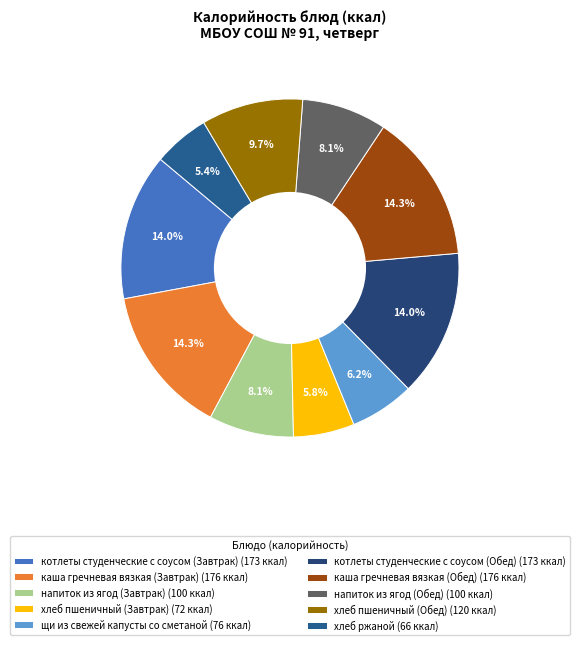

What percentage do щи из свежей капусты со сметаной and котлеты студенческие с соусом (Завтрак) together represent?

20.2%